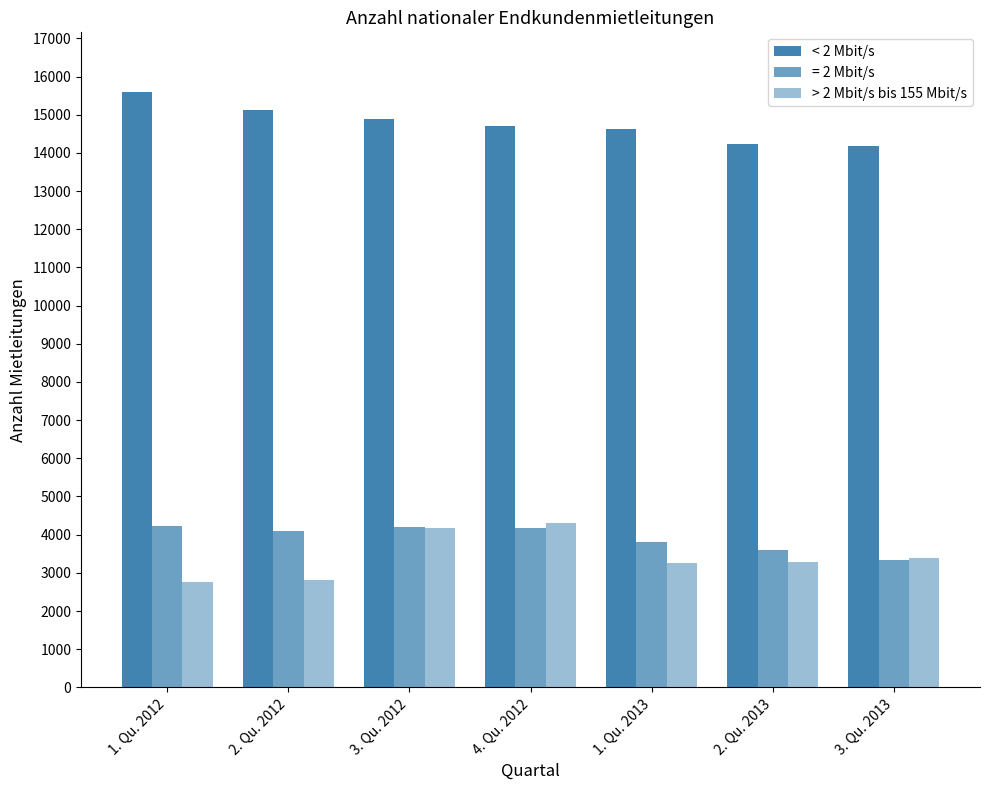

What is the difference between the maximum and minimum values in the < 2 Mbit/s series?

1429.3